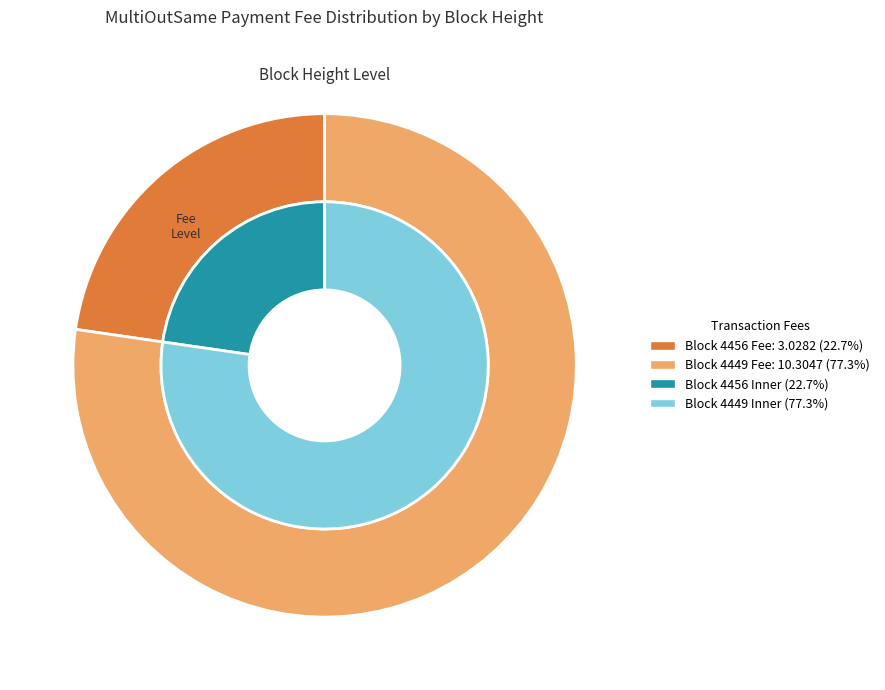

What is the change in value from 4456 to 4449?

+7.3